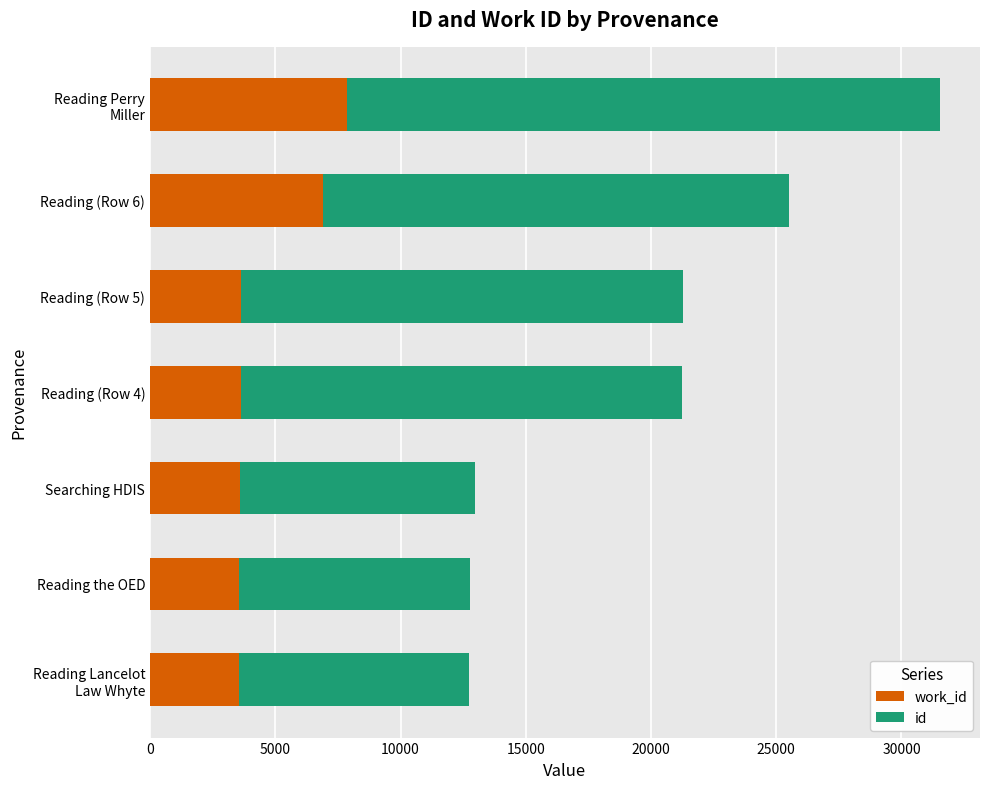

What is the total value across all series at Reading the OED?

12794